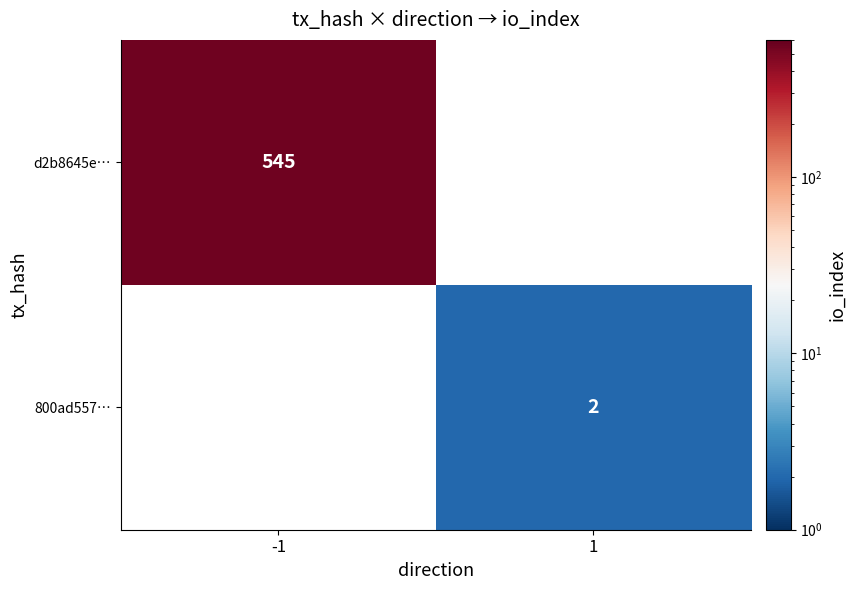

The value of 800ad557… at 1 is 2. True or false?

True